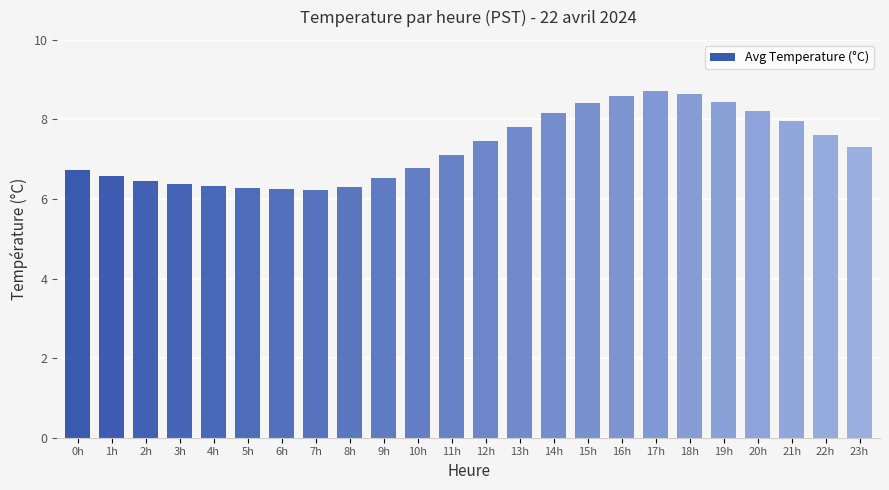

What is the difference between the values at 1h and 20h?

1.6